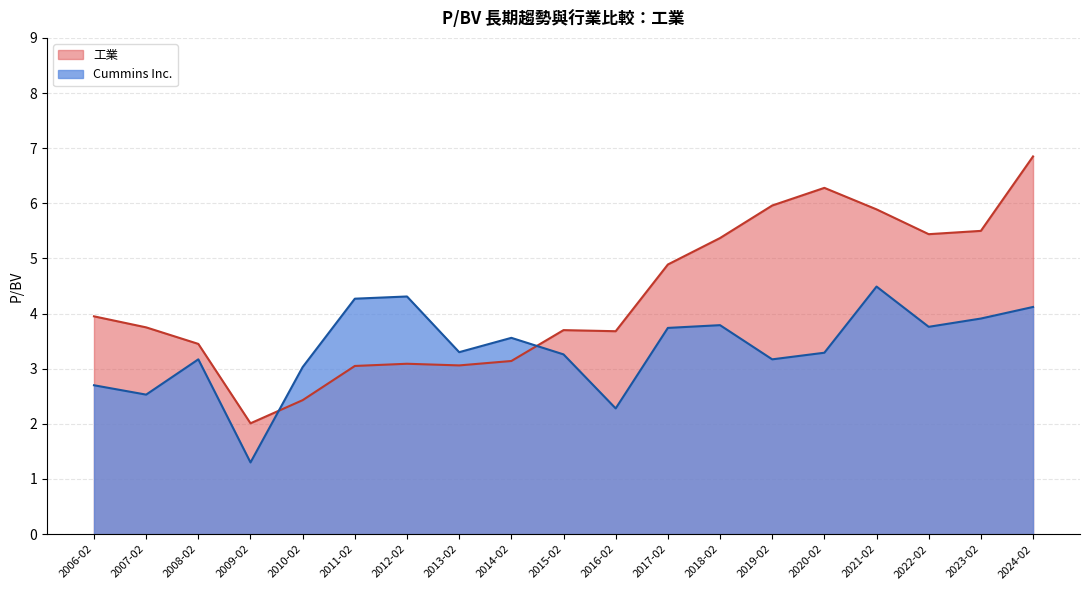

What is the highest value of the 工業 series?

6.8